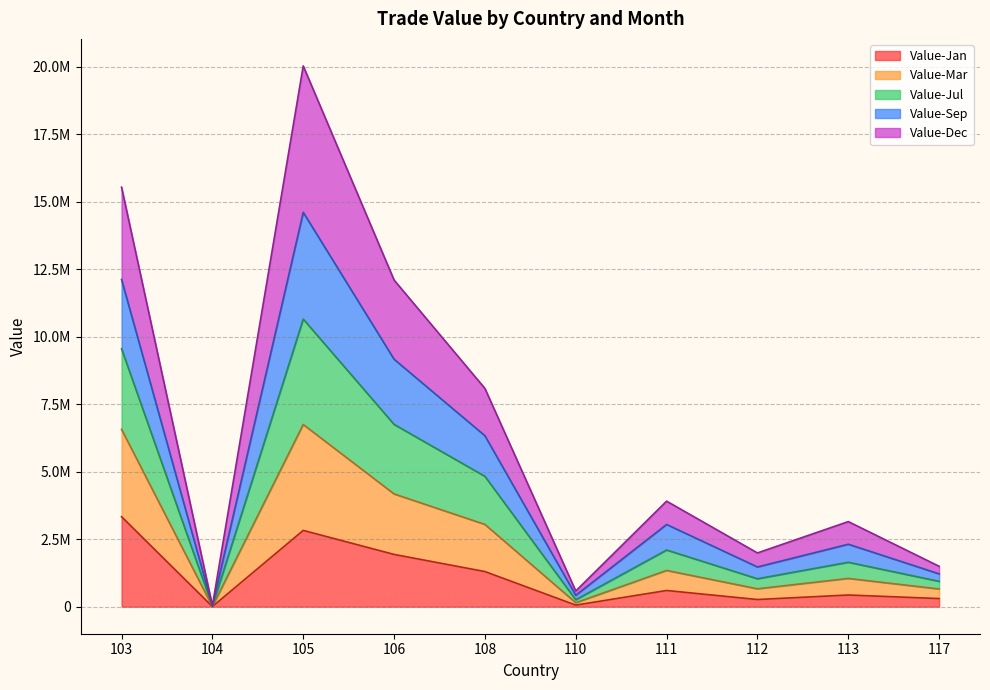

Where is the first local minimum for Value-Jul?

104